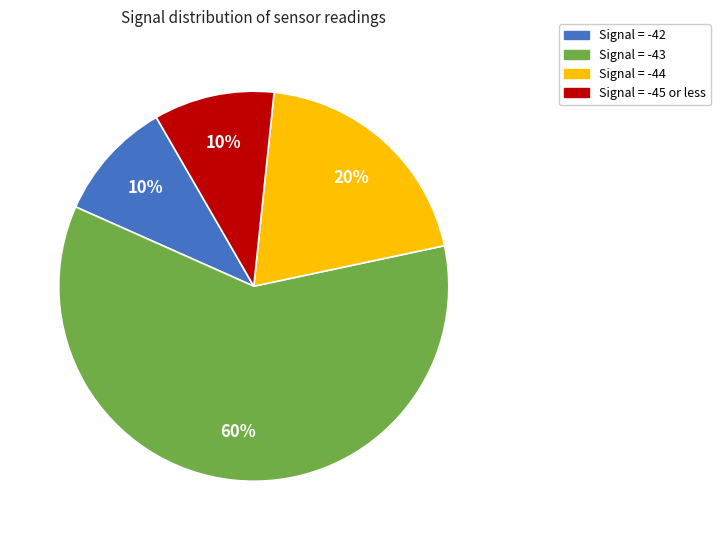

Does any single category account for the majority?

Yes